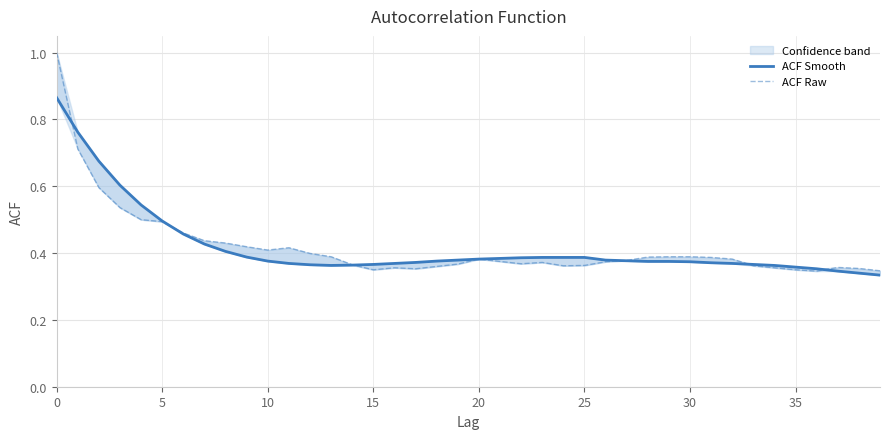

The value of ACF Smooth at 40 is 0.5. True or false?

False